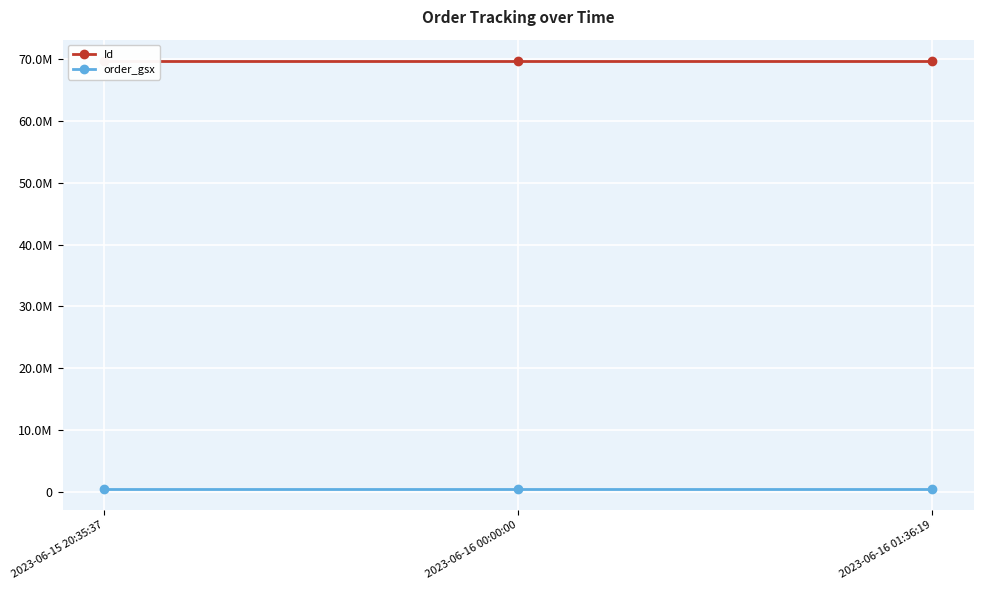

Where is Id nearest to the value 69645163?

2023-06-16 01:36:19